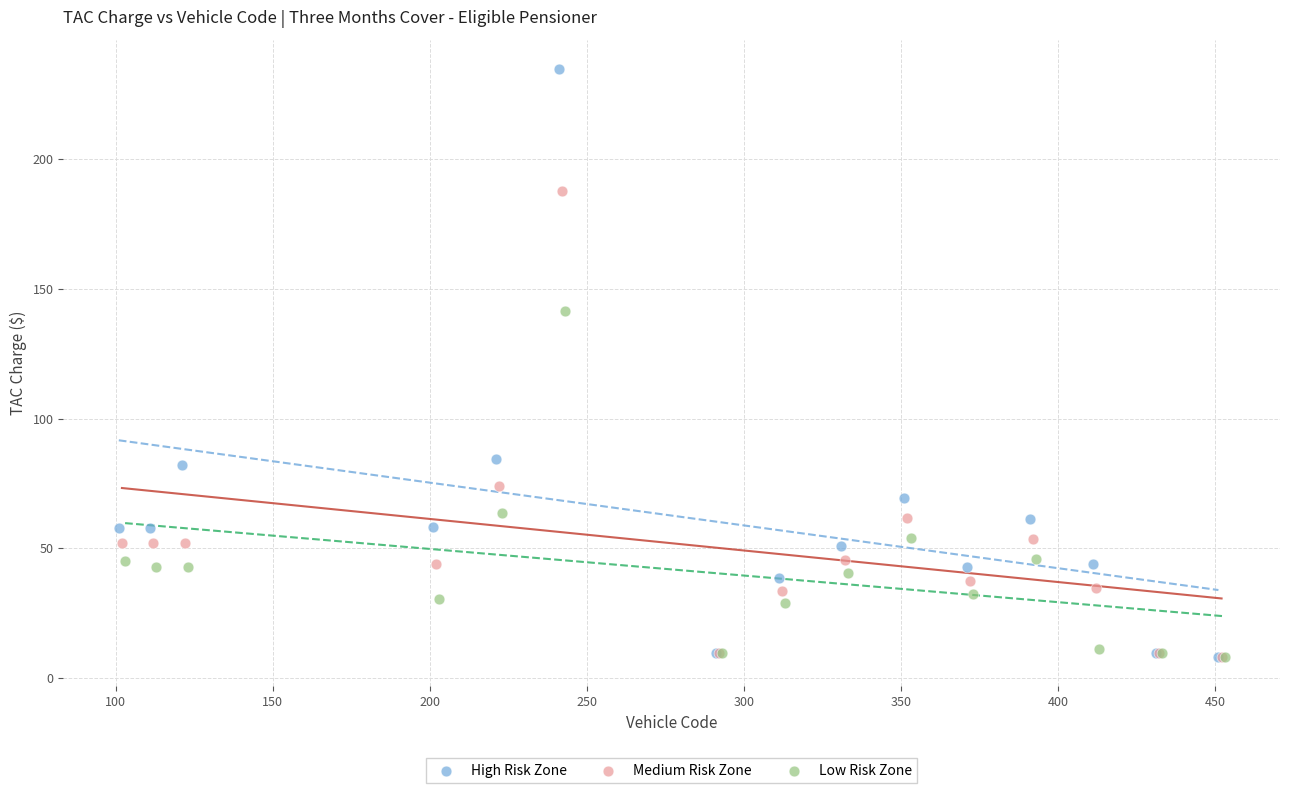

Which series contains the highest Y value?

High Risk Zone